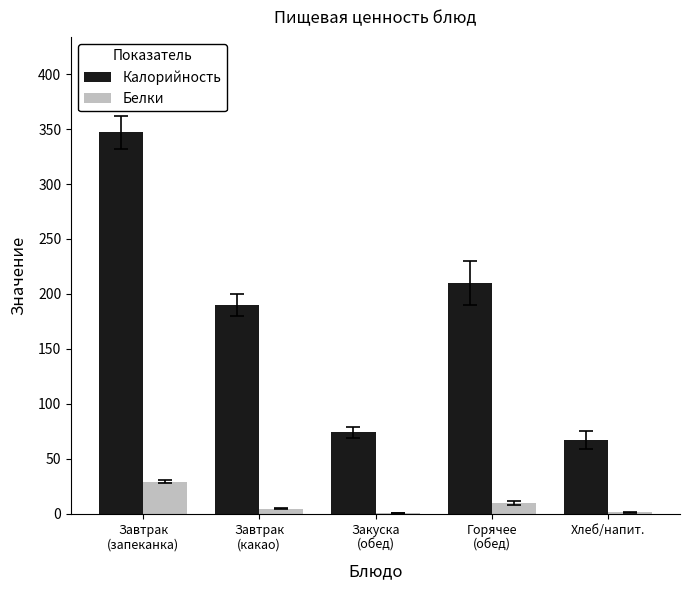

What is the highest value of the Калорийность series?

347.0